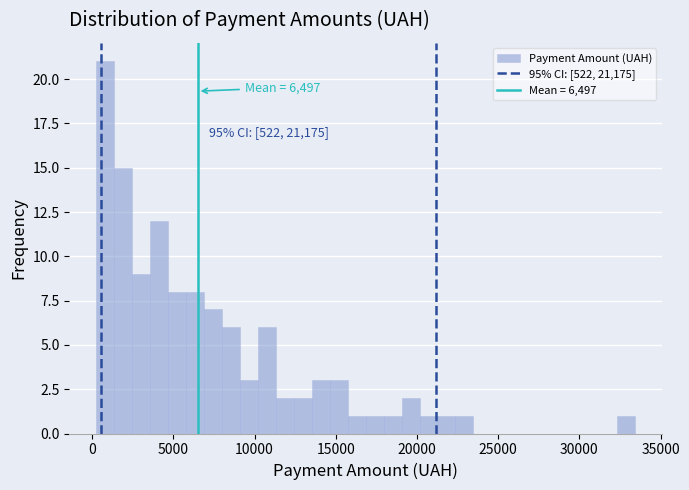

Around what value on the x-axis is the tallest bar? Give the approximate position of its centre, as read against the axis.

1000